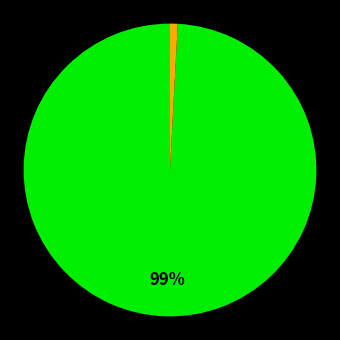

To the nearest percent, what is the difference between the largest and smallest slice percentages?

99%